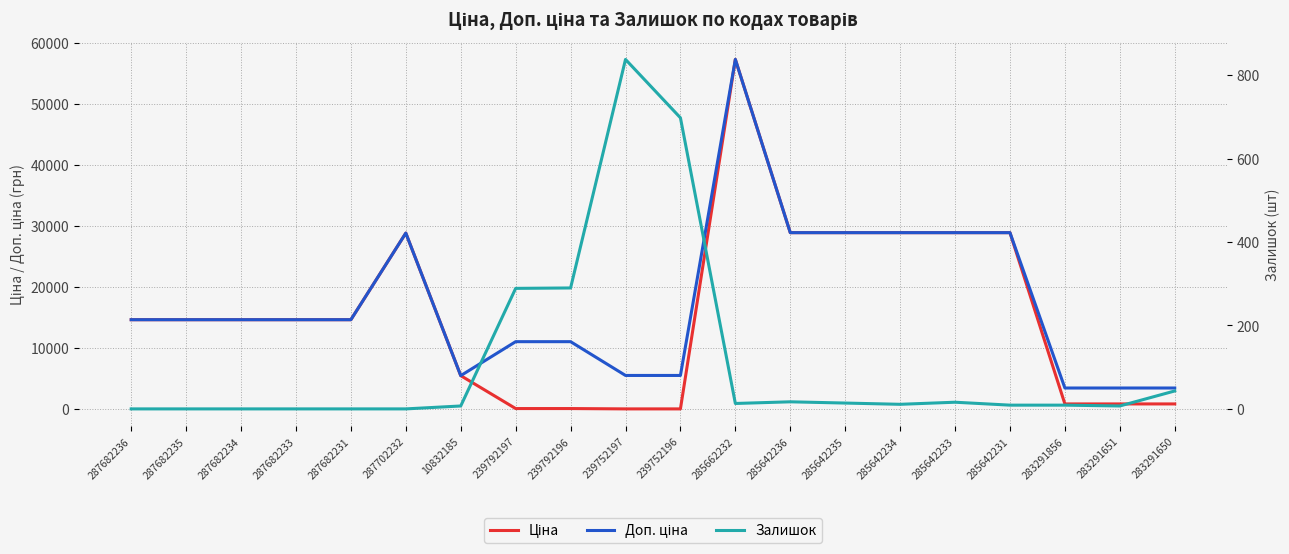

At how many categories does at least one series exceed 32875?

1